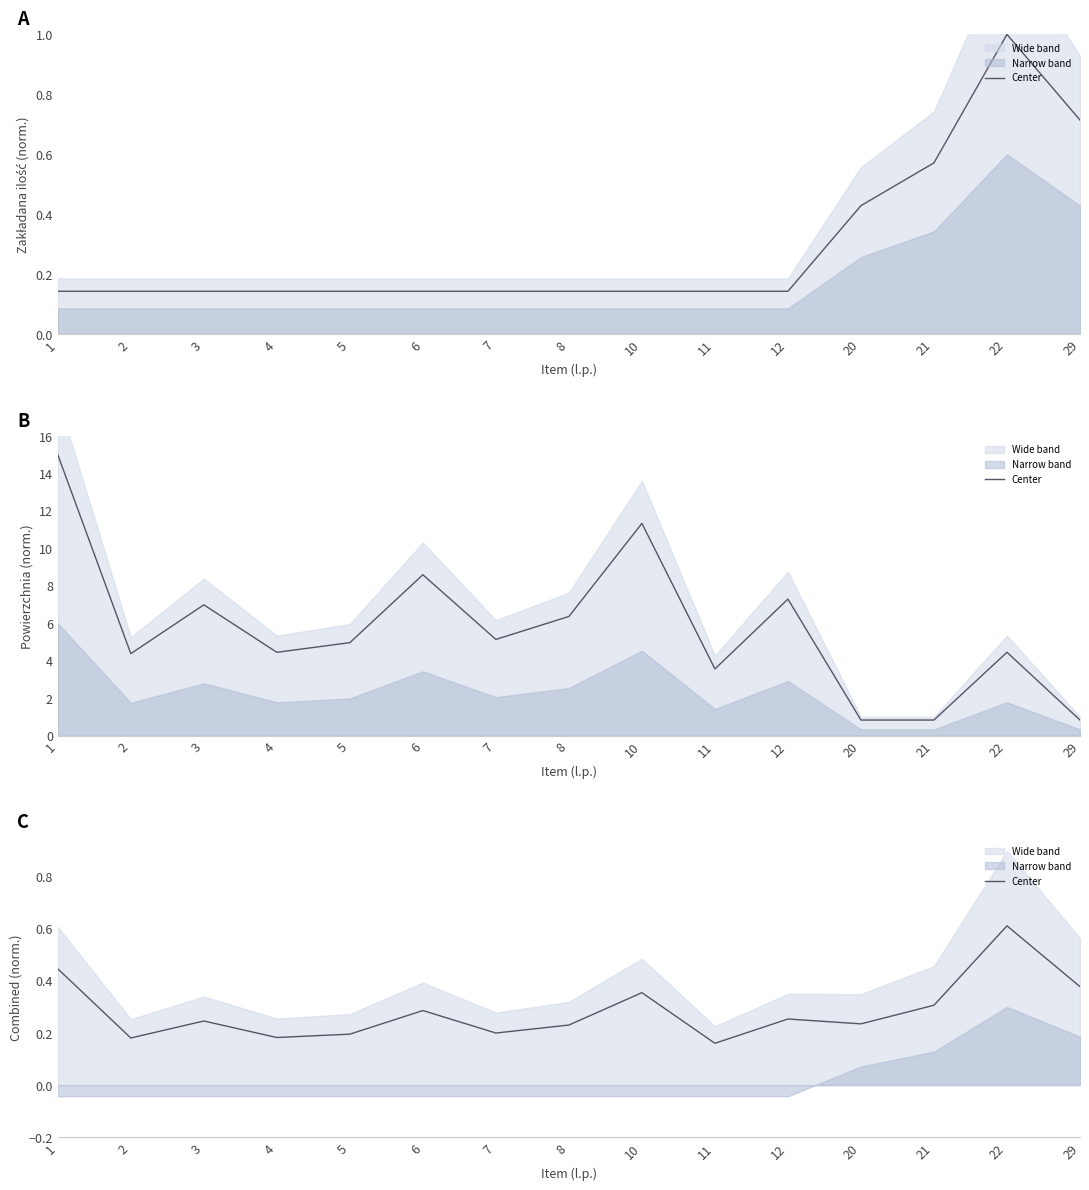

At which category does the data reach its first local valley?

2